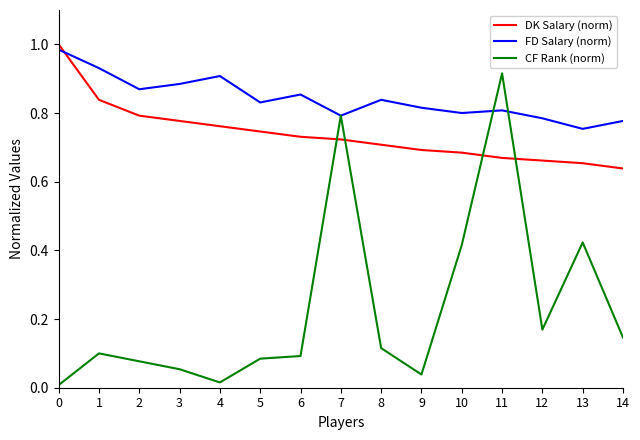

Which series has the widest spread of values?

CF Rank (norm)